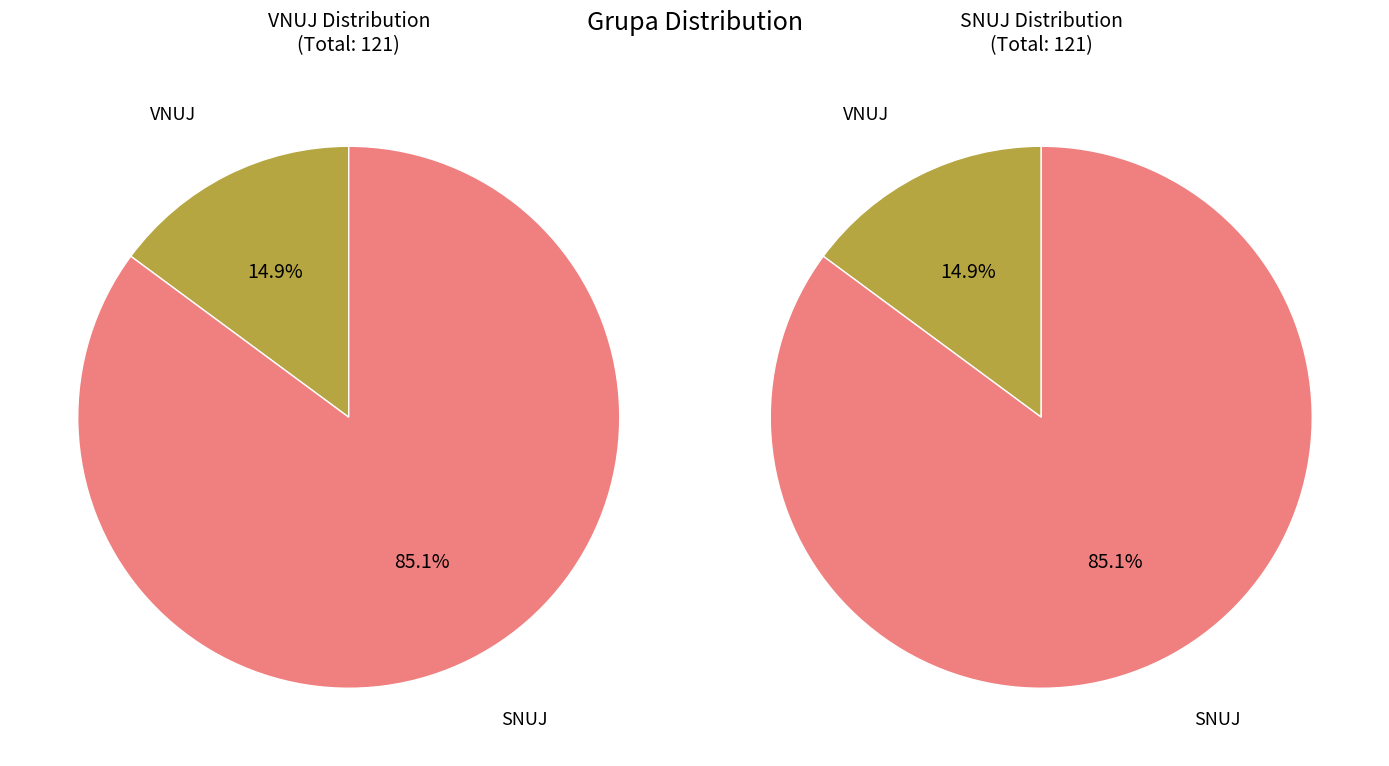

True or false: SNUJ accounts for 85% of the total.

True